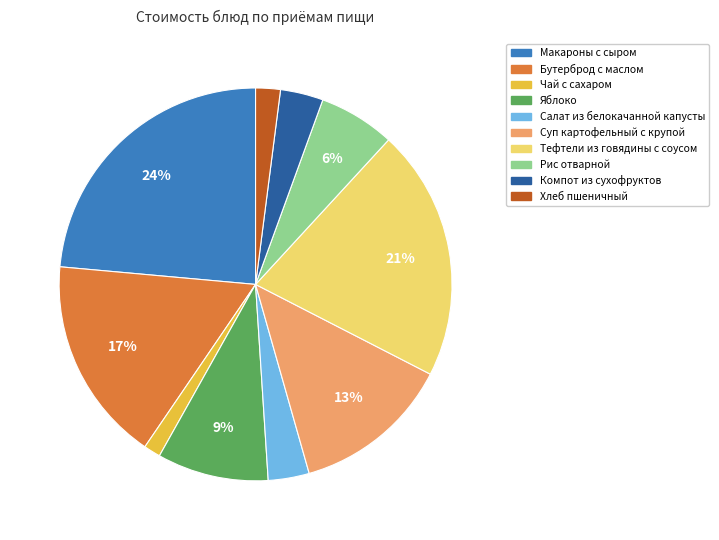

What is the ratio of the value at Хлеб пшеничный to the value at Яблоко?

0.2